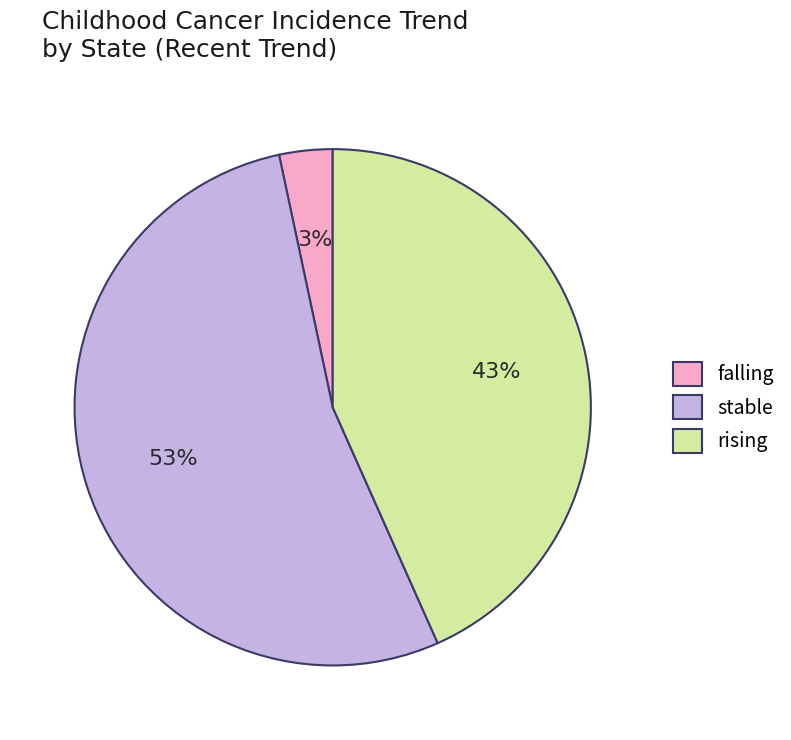

Does any single category account for the majority?

Yes